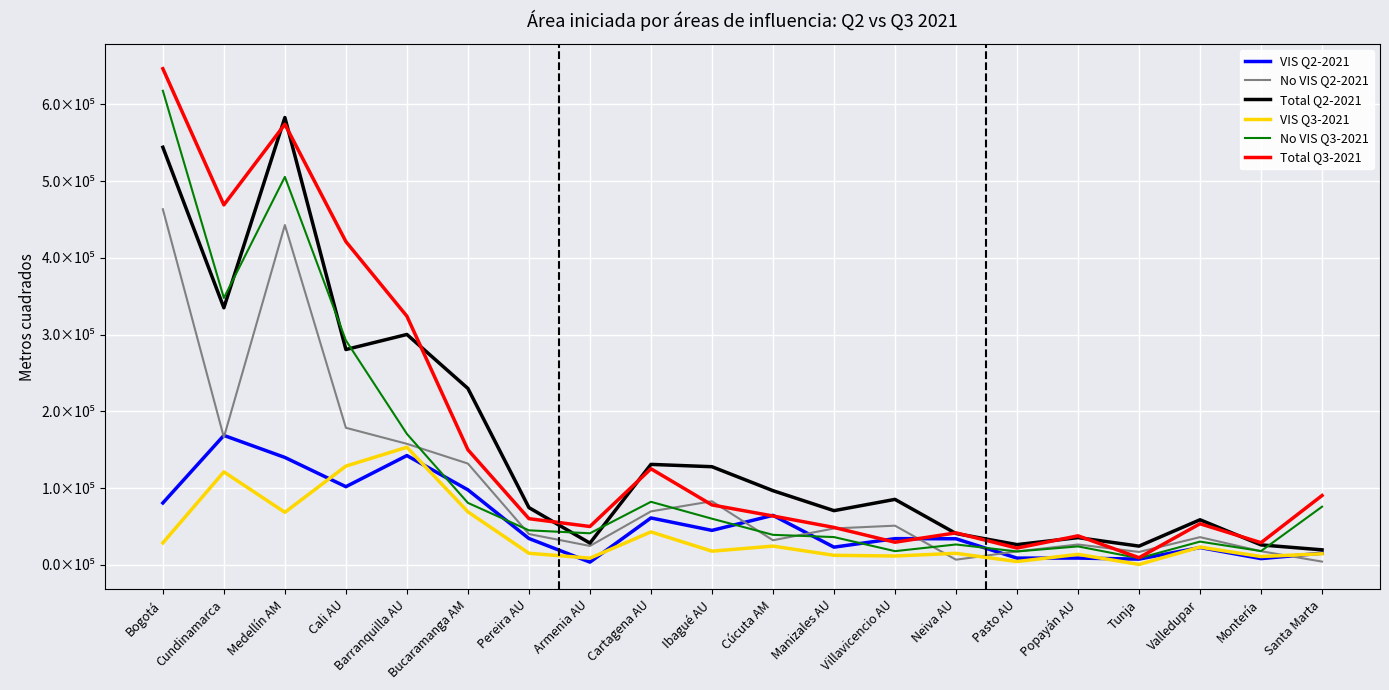

What is the difference between the VIS Q3-2021 values at Santa Marta and Bogotá?

14174